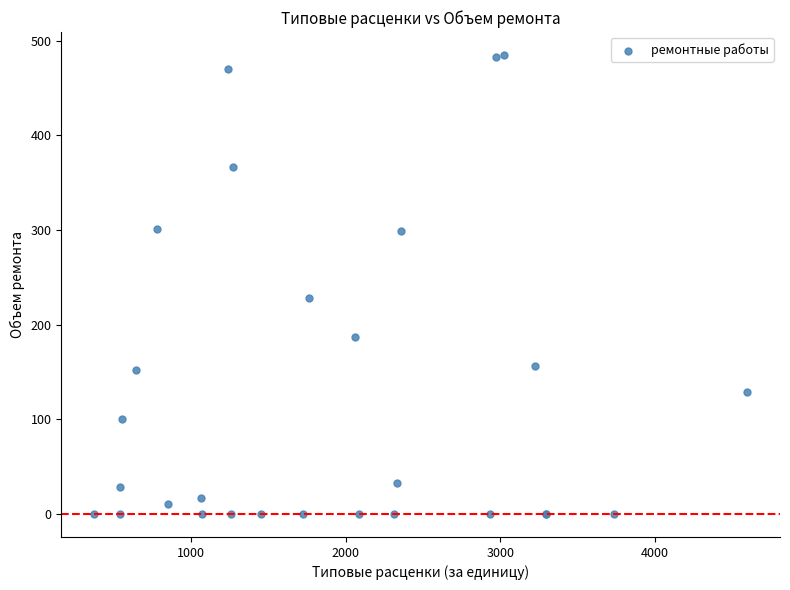

What Y value in the scatter plot is closest to 242?

228.0